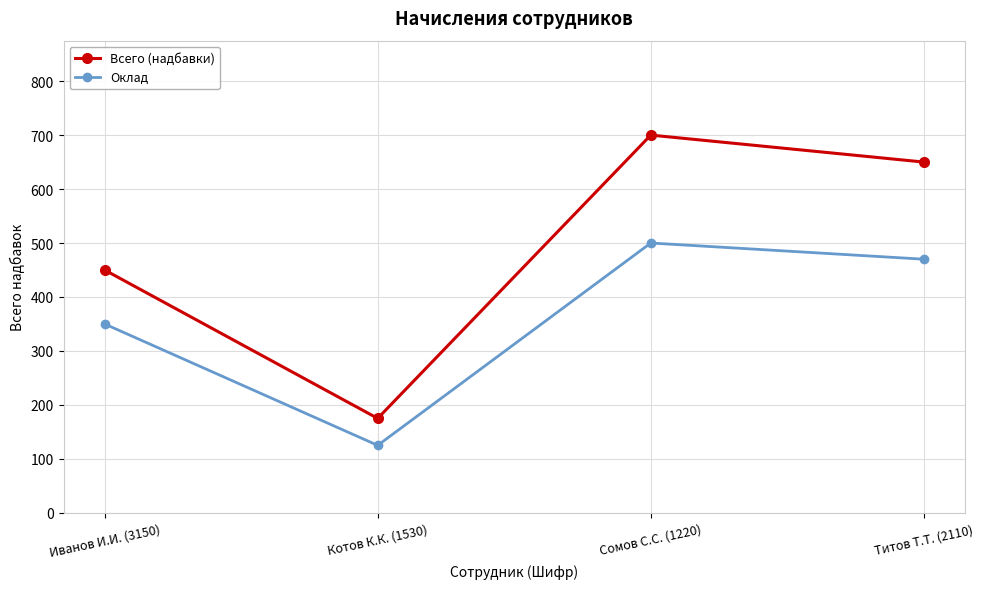

What is the lowest value of the Всего (надбавки) series?

175